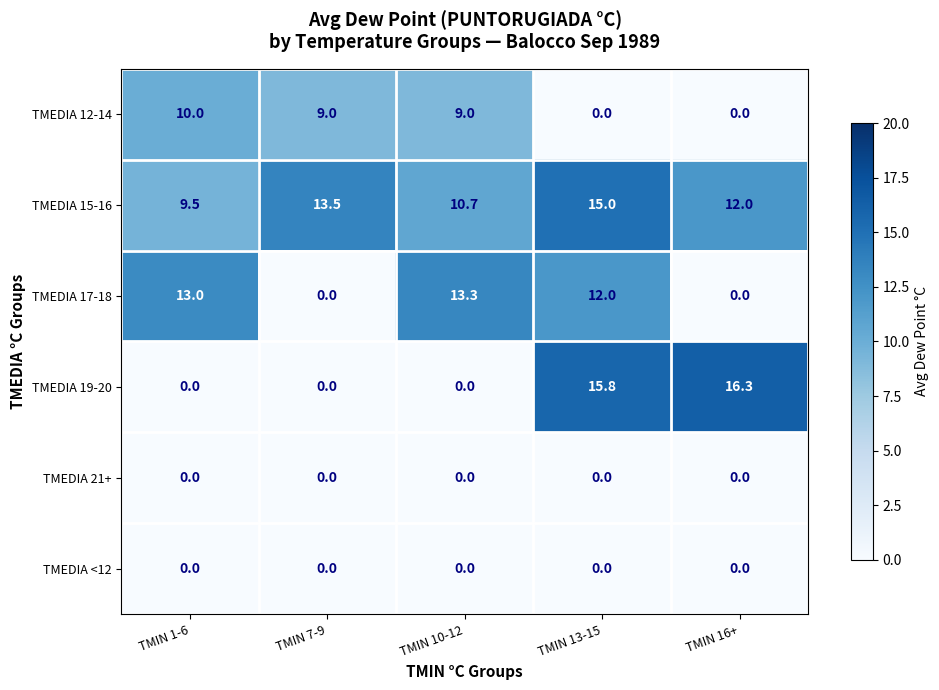

At which category is the sum across all series the highest?

TMIN 13-15